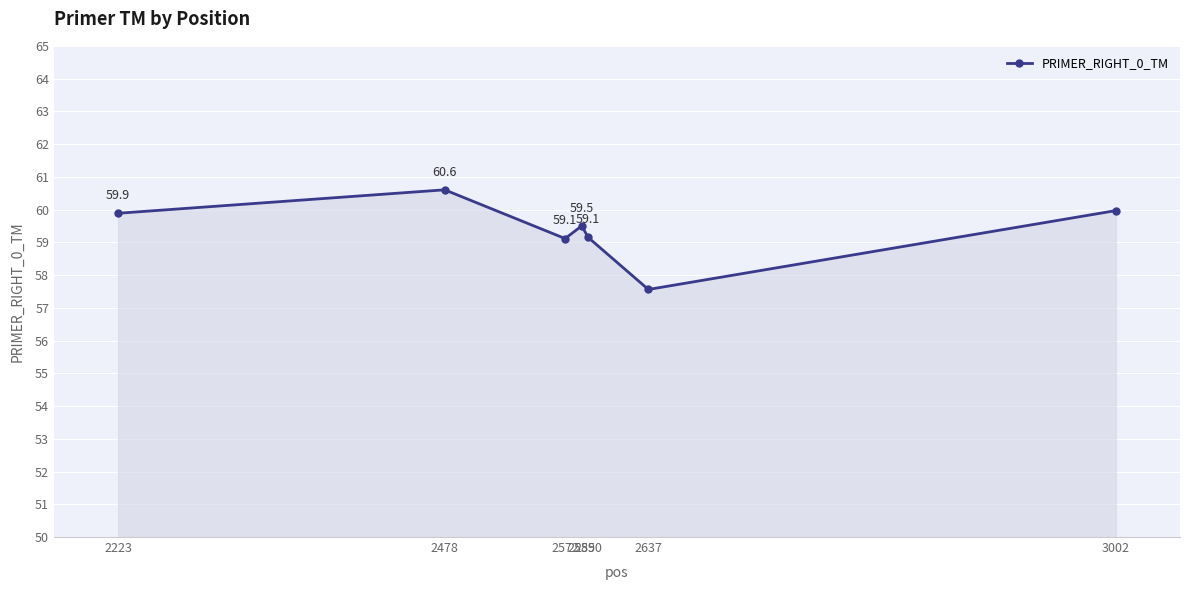

At which category does the chart reach its peak across all series?

2478